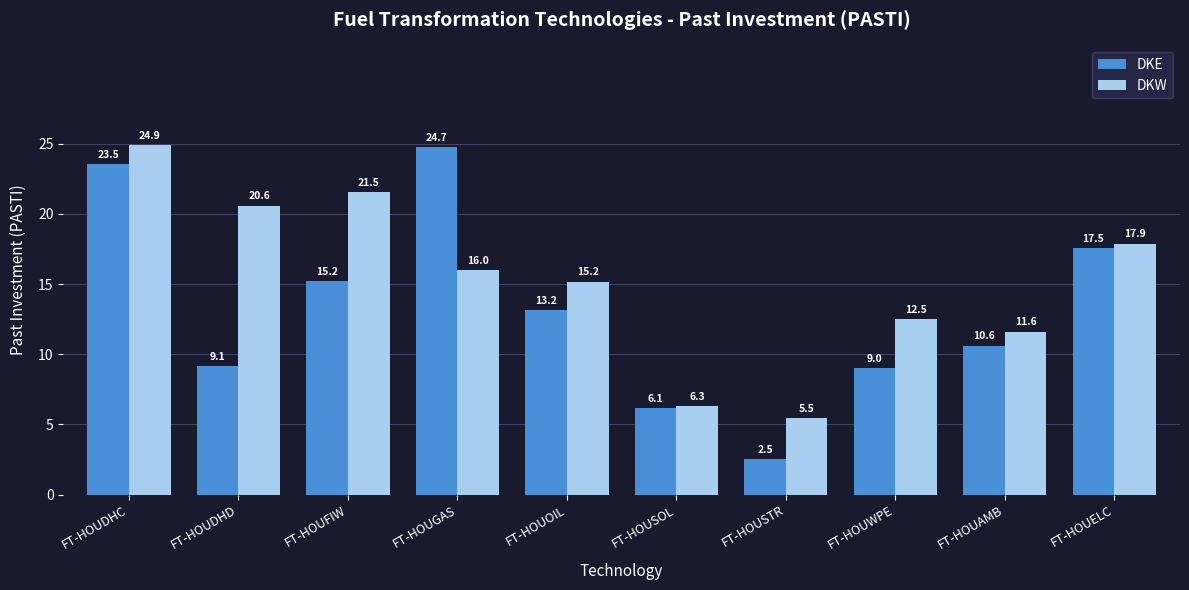

True or false: DKE has a value of 2.3 at FT-HOUSOL.

False